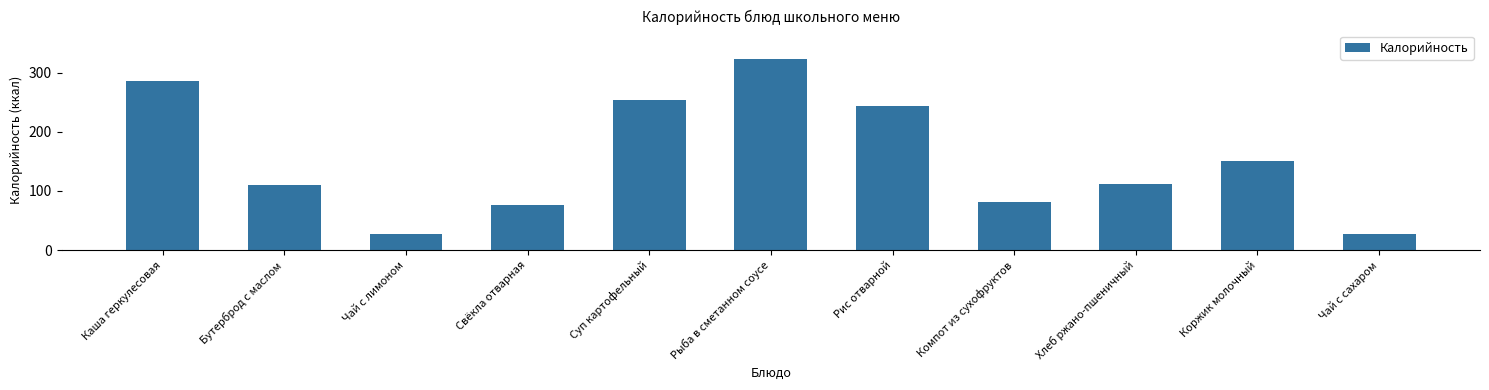

What is the average value?

153.5